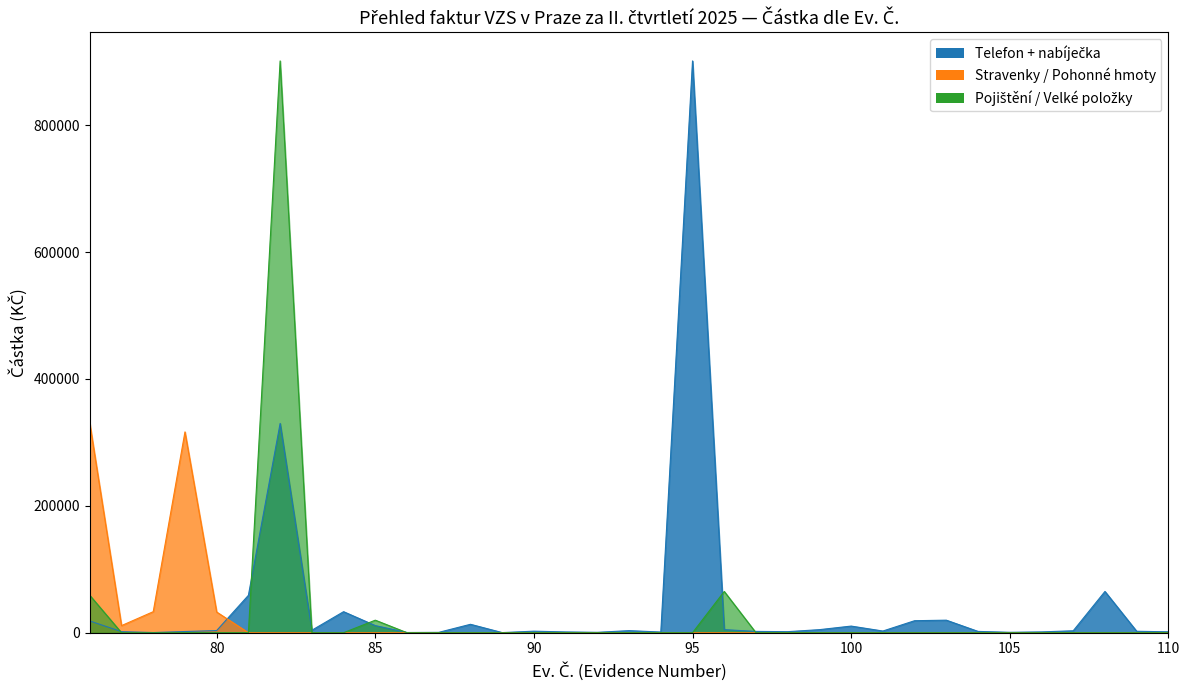

What is the value of the Telefon + nabíječka point at the 28th from the left?

19779.0